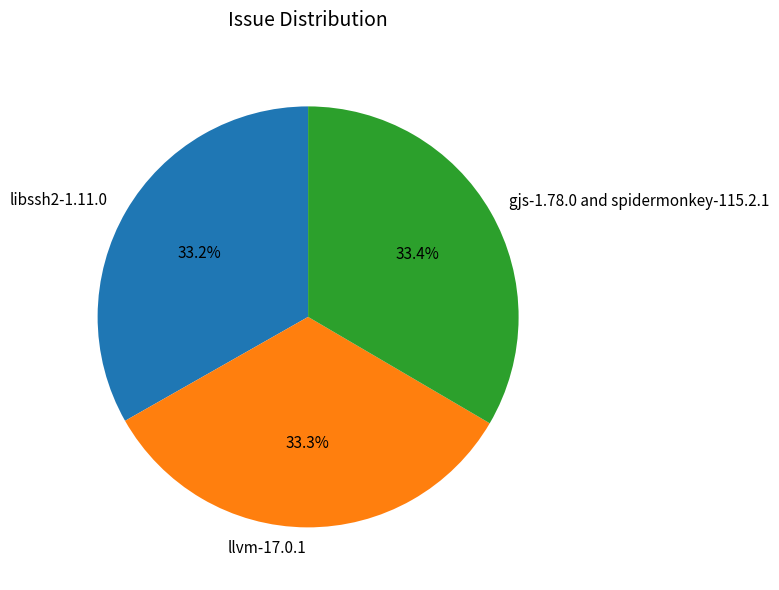

True or false: gjs-1.78.0 and spidermonkey-115.2.1 accounts for 33% of the total.

True